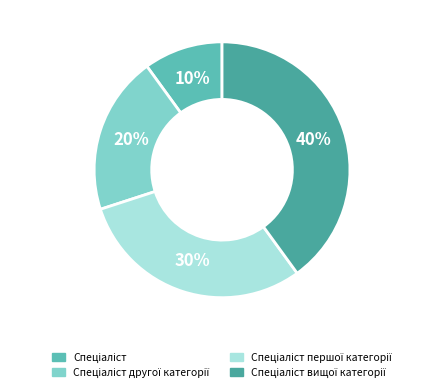

To the nearest percent, what is the difference between the largest and smallest slice percentages?

30%